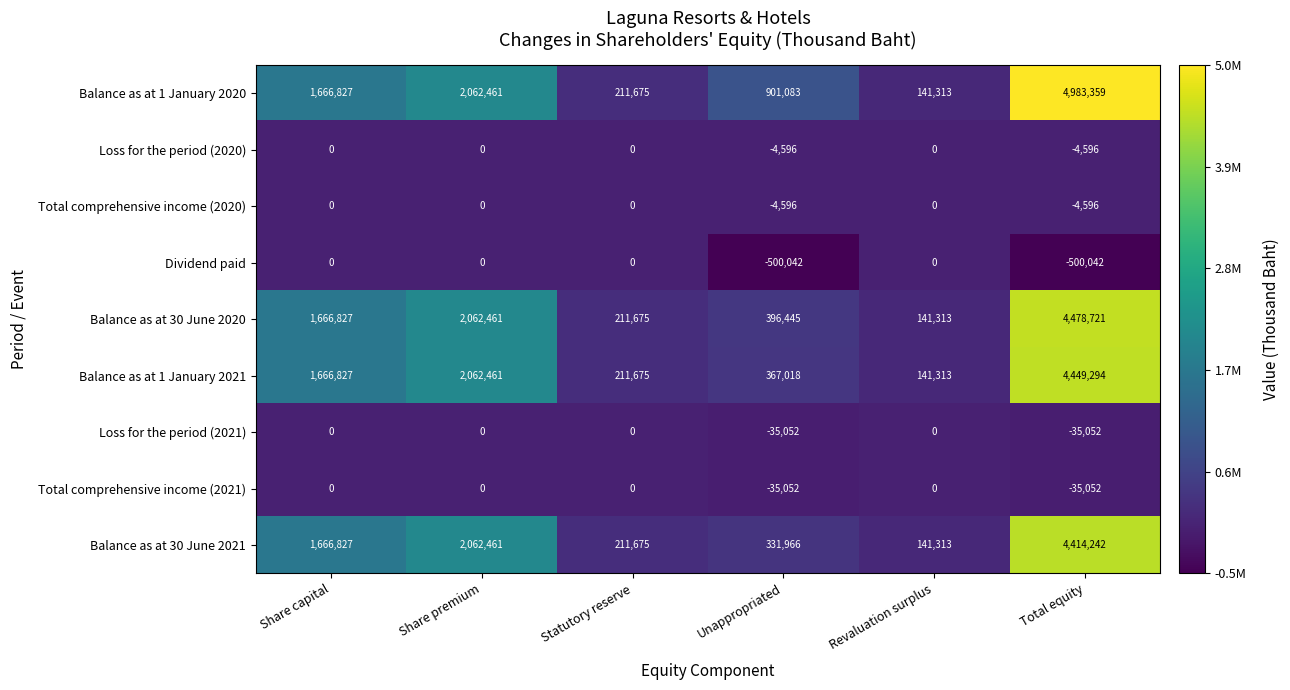

Which series has the largest range (max minus min)?

Balance as at 1 January 2020